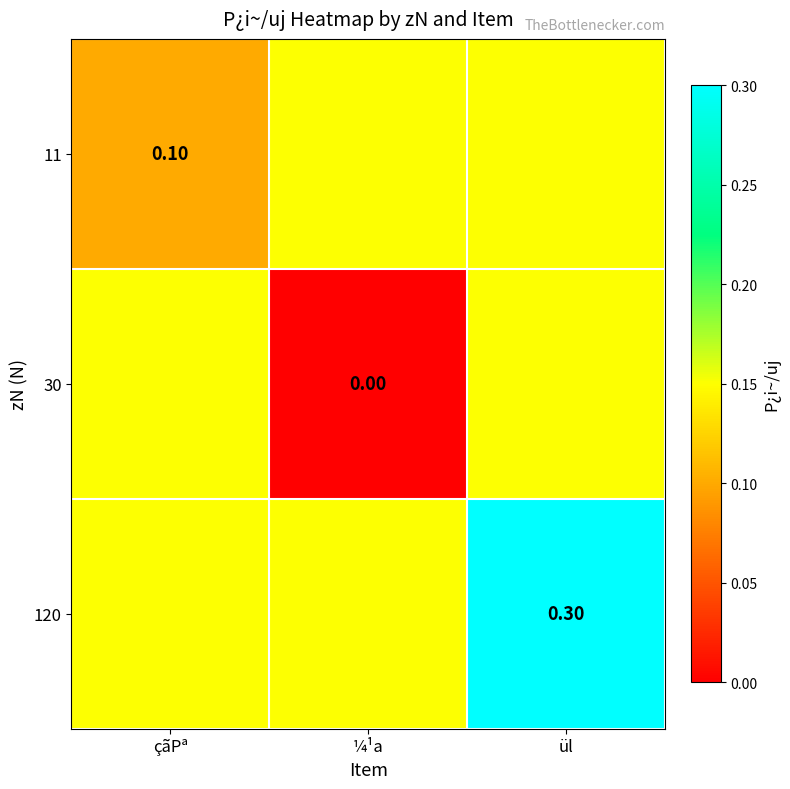

What is the difference between the maximum and minimum values in the 120 series?

0.1